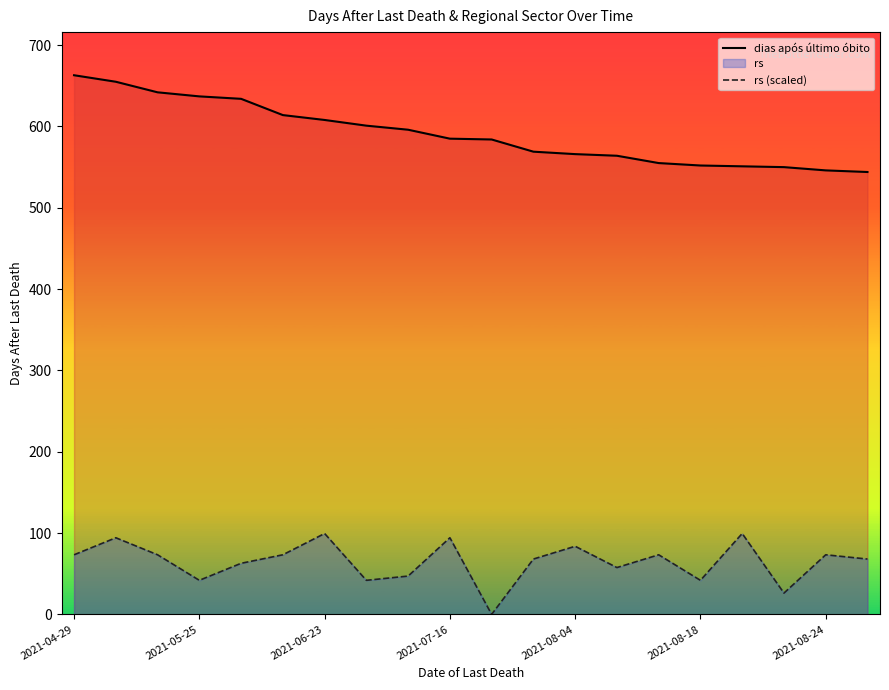

What is the average value of the dias após último óbito series?

590.8